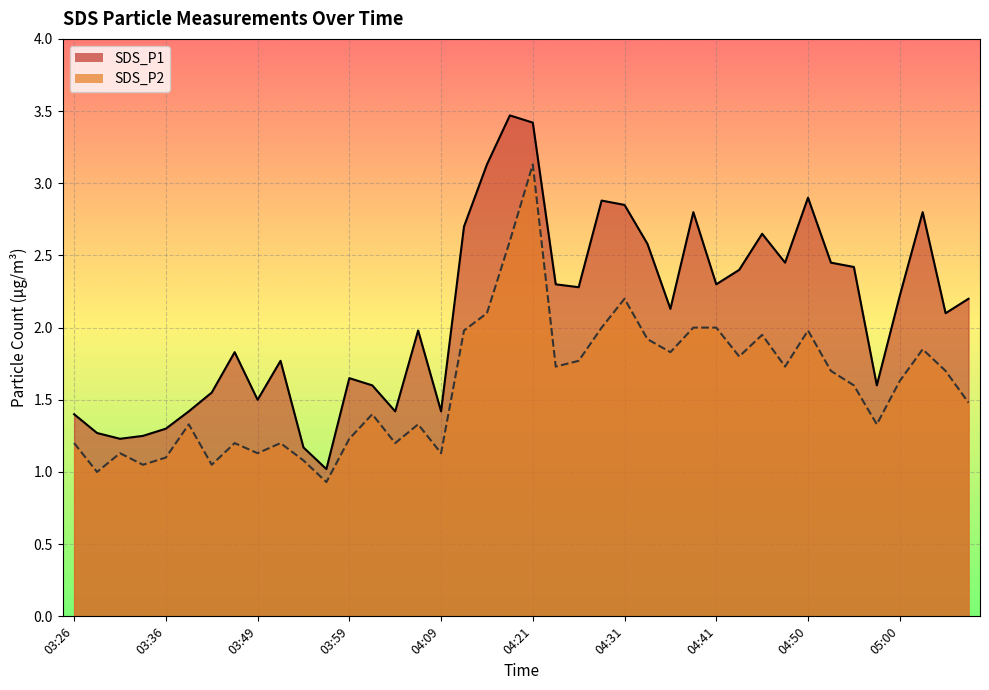

Which category has the highest value in the SDS_P1 series?

04:19